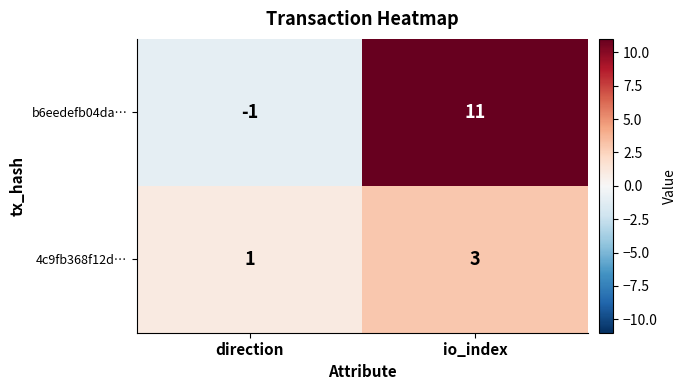

At how many categories does at least one series exceed 3?

1